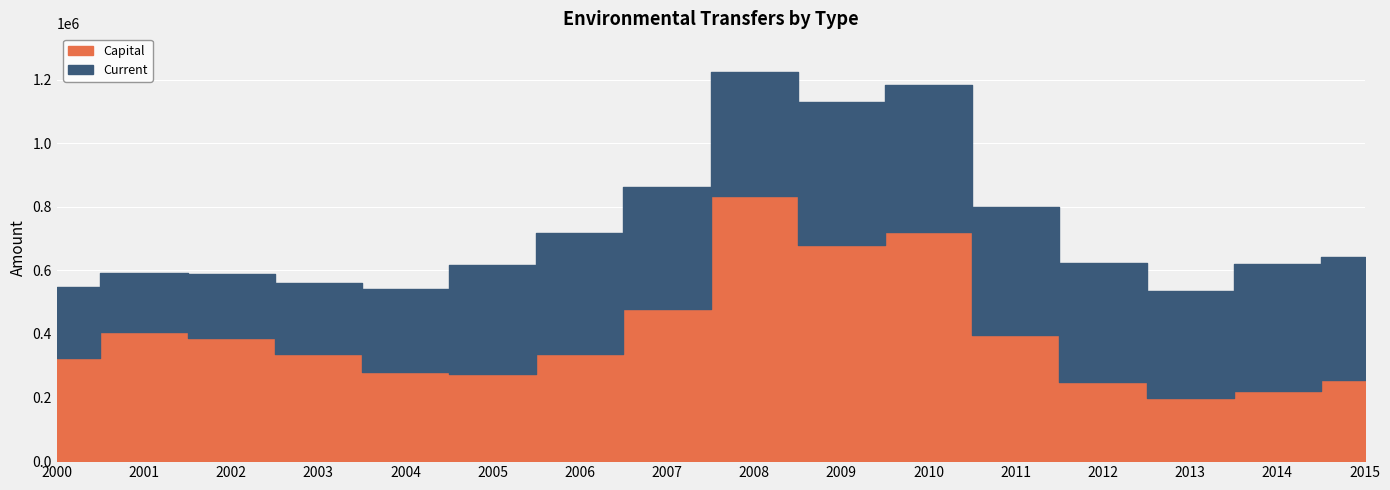

What is the maximum value for Current?

463319